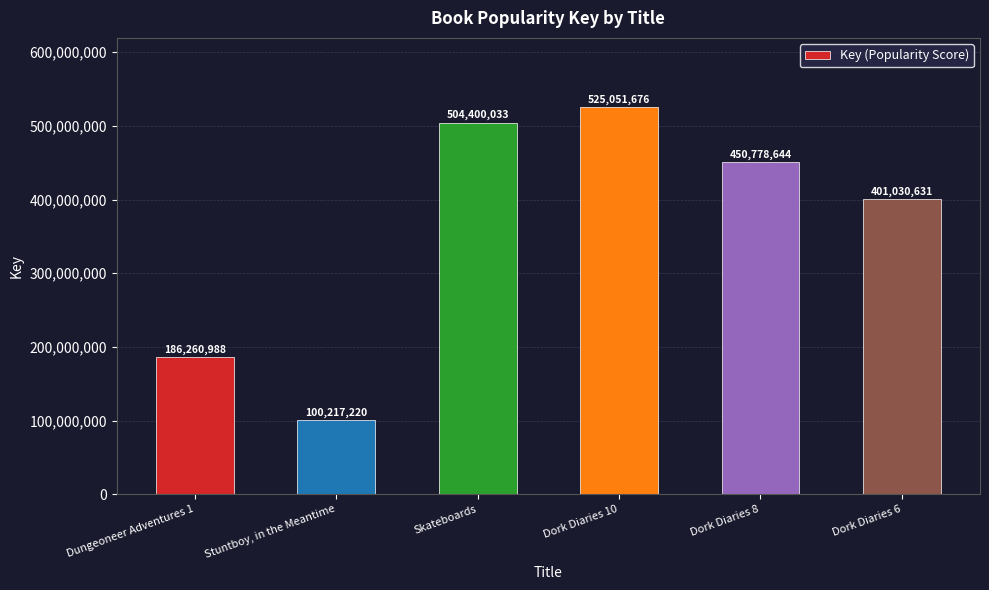

List the labels in order of value, smallest first.

Stuntboy, in the Meantime, Dungeoneer Adventures 1, Dork Diaries 6, Dork Diaries 8, Skateboards, Dork Diaries 10